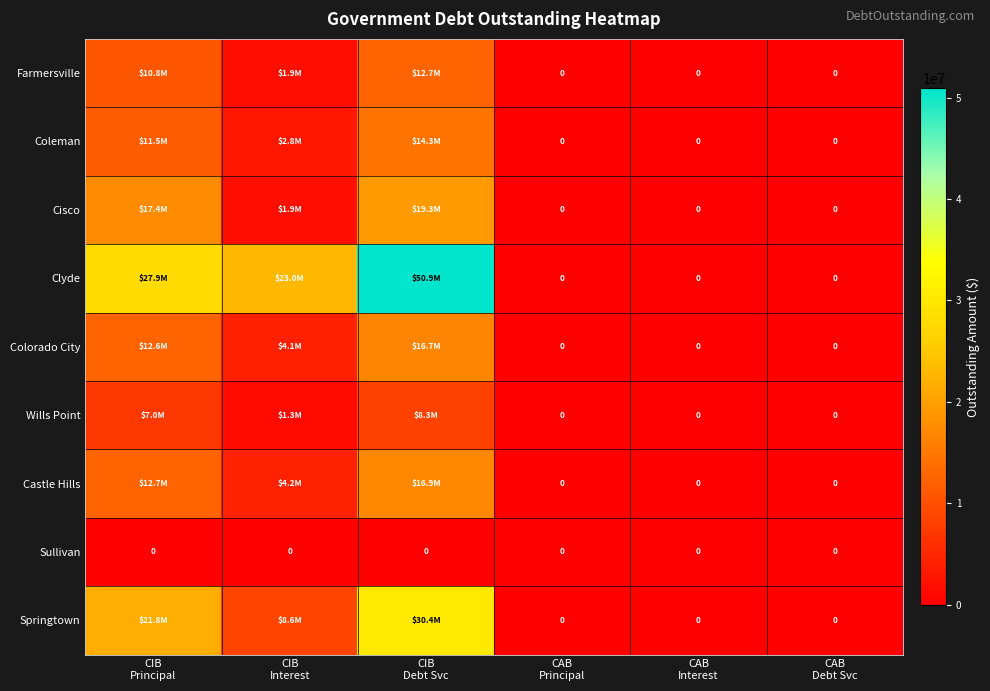

How many series are shown in this chart?

9